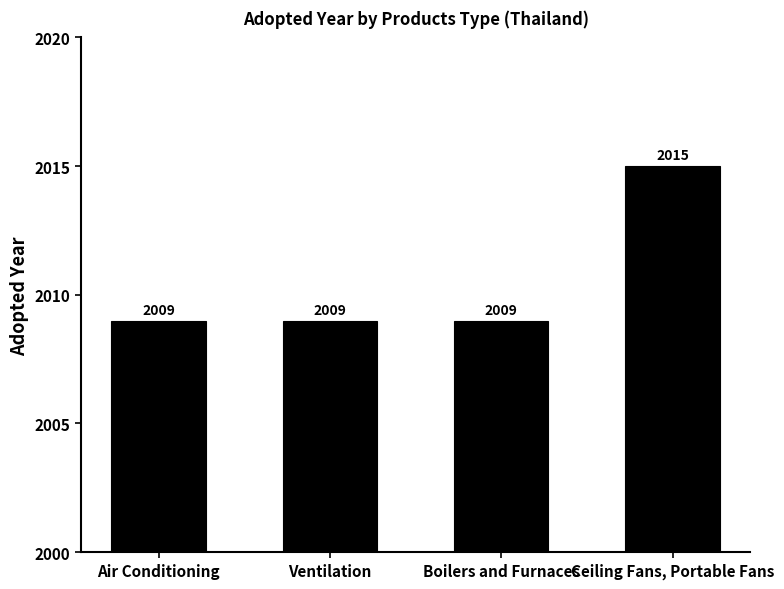

What is the label of the 1st bar from the left?

Air Conditioning